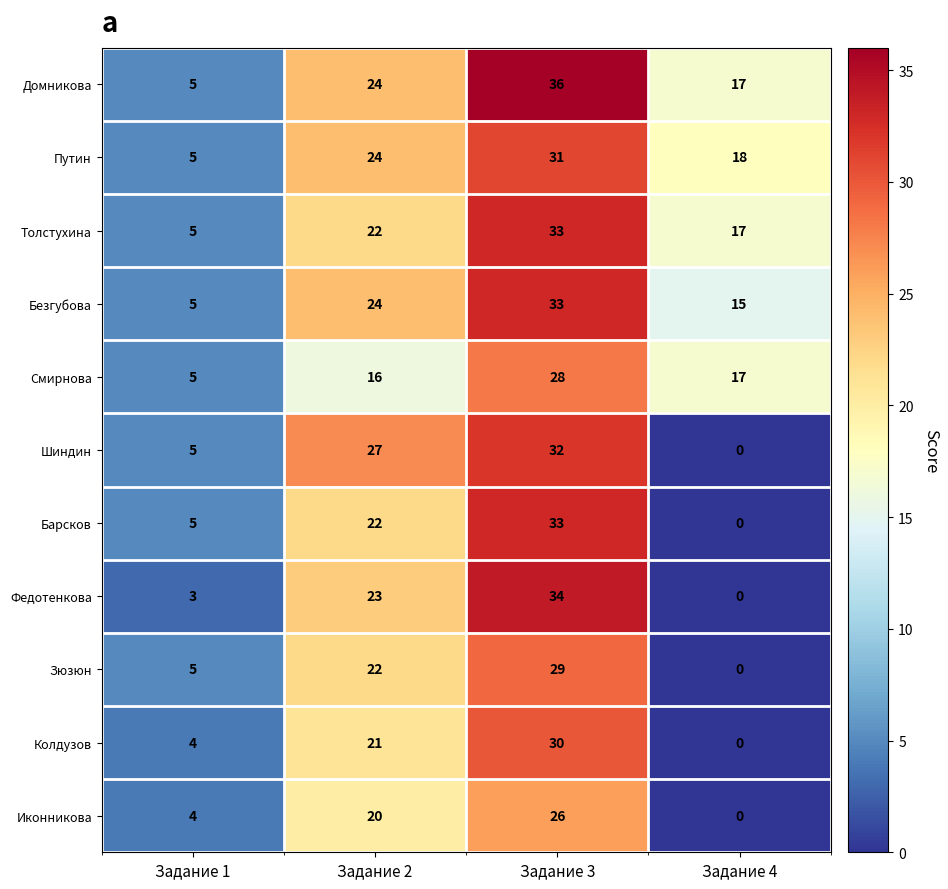

At which category is the sum across all series the highest?

Задание 3